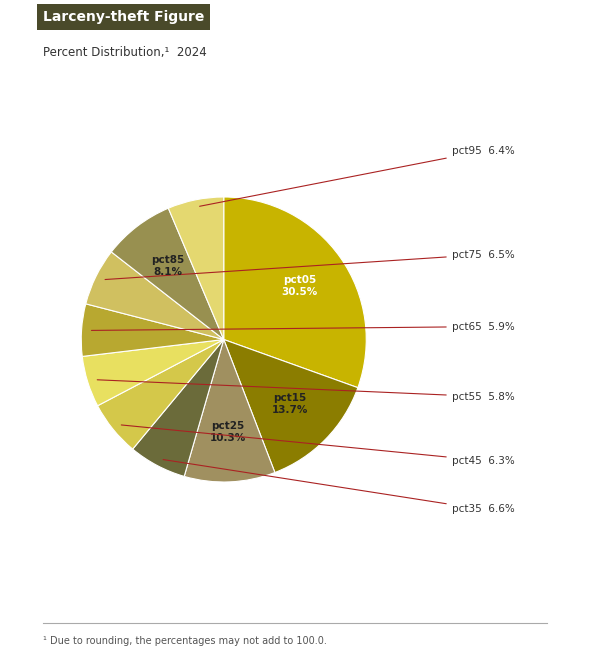

How many slices are in this pie chart?

10